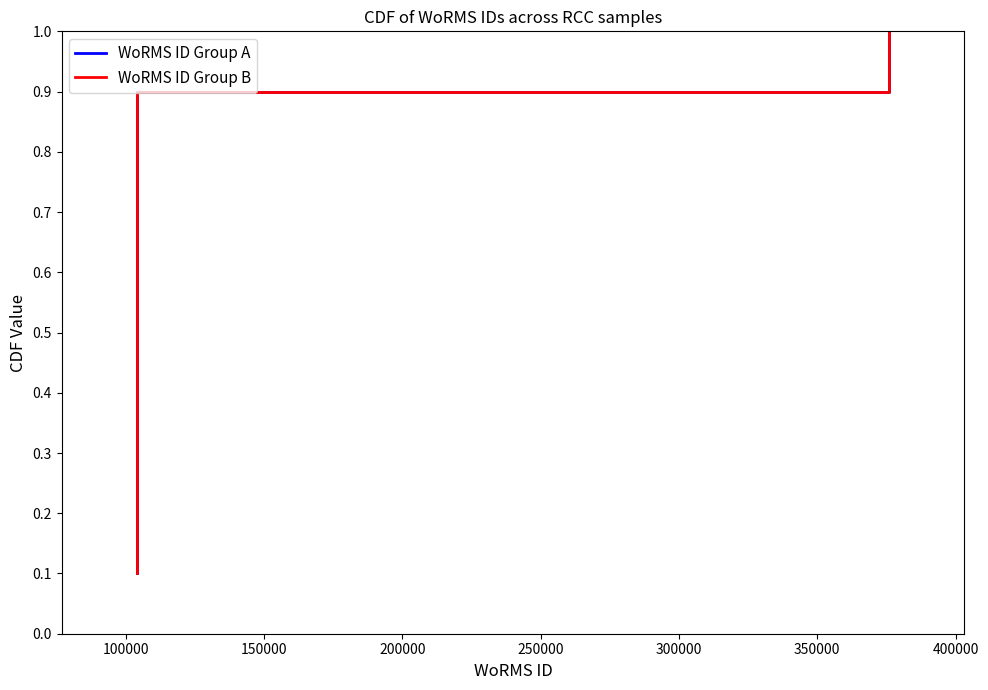

How many data points does each series have?

10